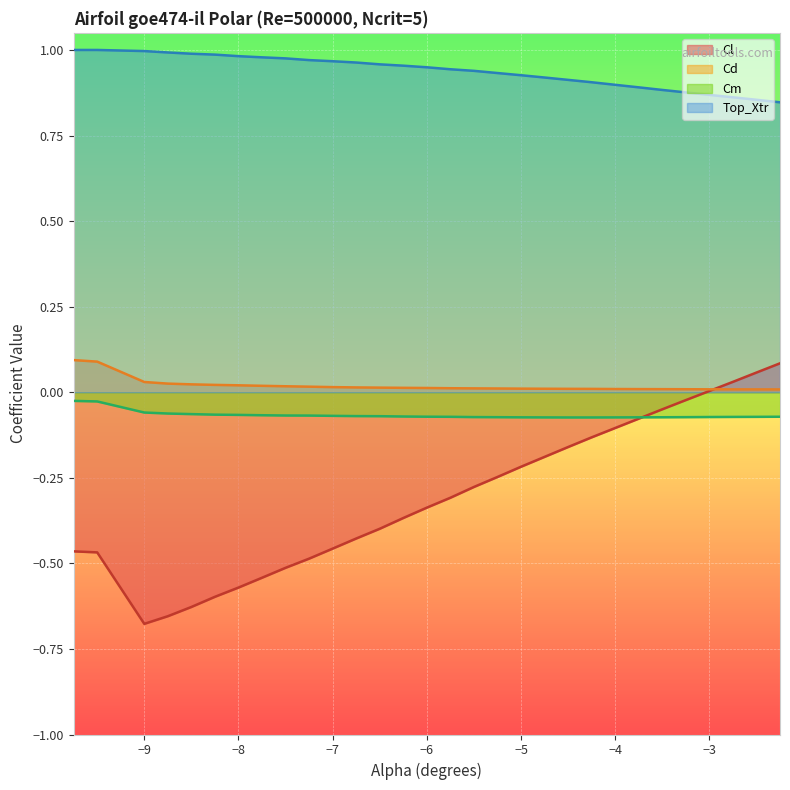

What is the sum of all Cl values?

-9.2